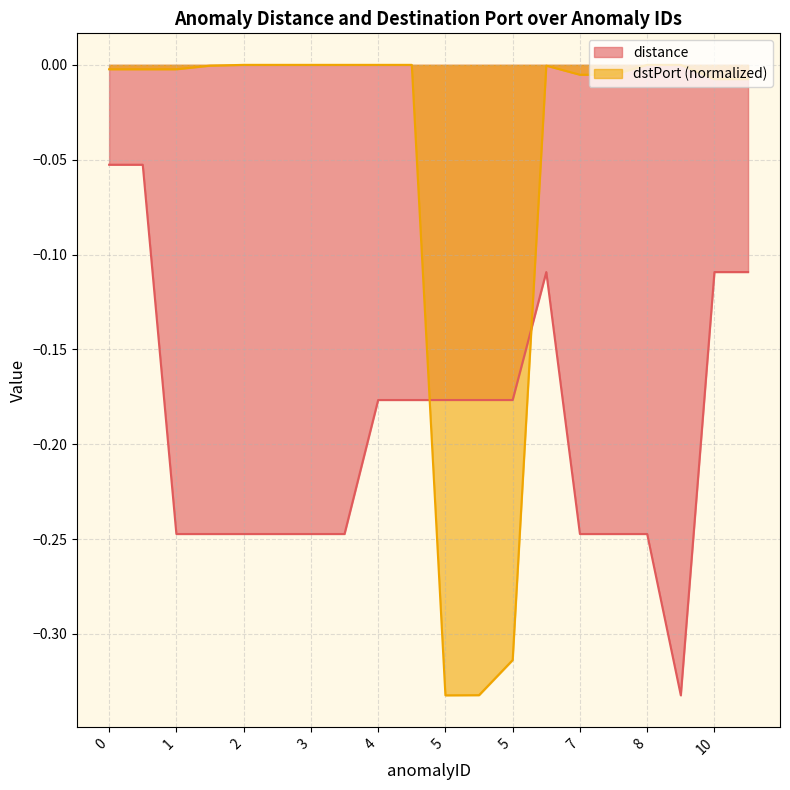

How many lines are shown in the chart?

2